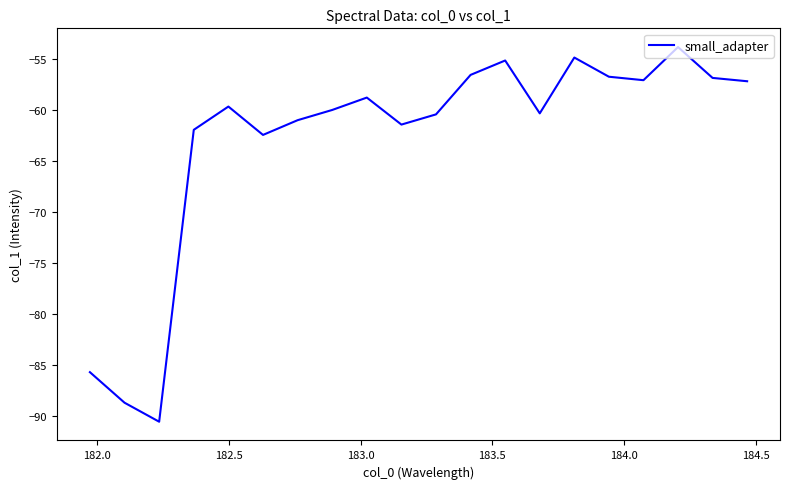

What is the smallest value displayed?

-90.5